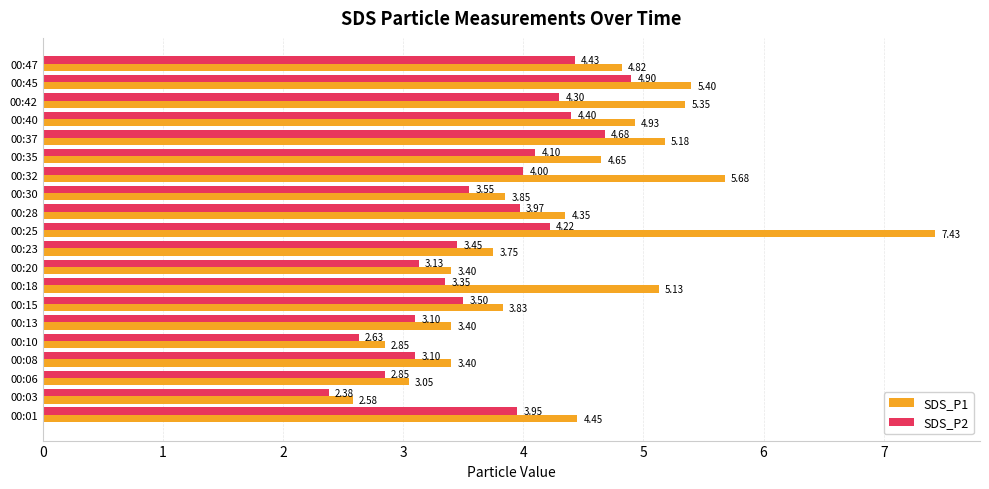

Which series has the largest range (max minus min)?

SDS_P1